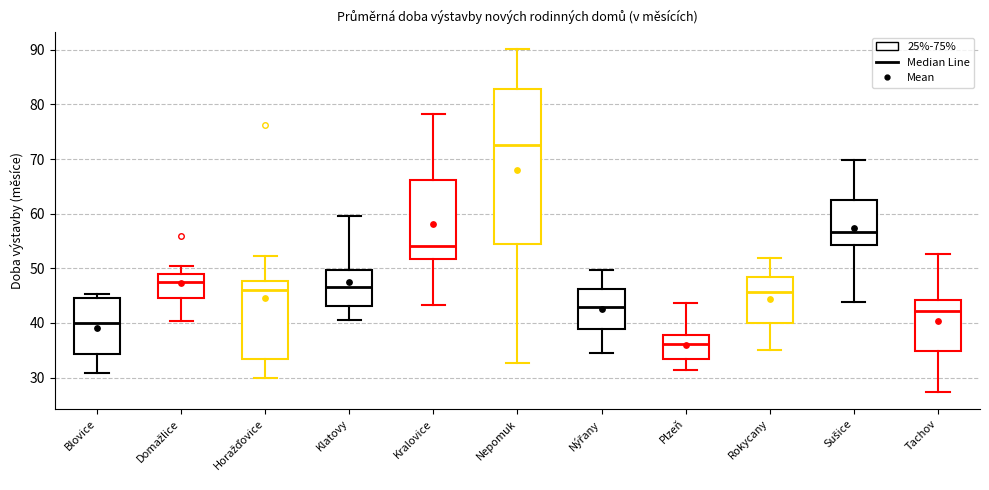

Which box has the highest median line?

Nepomuk